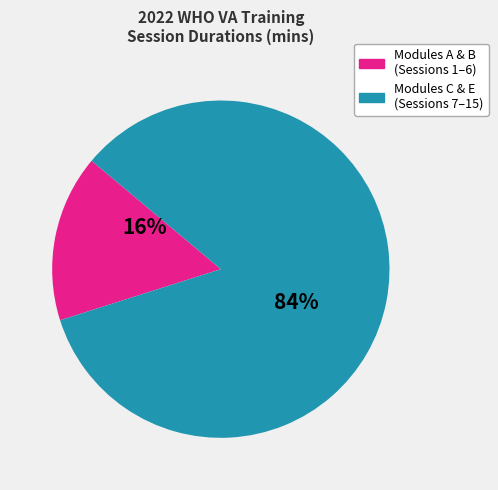

To the nearest percent, what is the average slice percentage?

50%